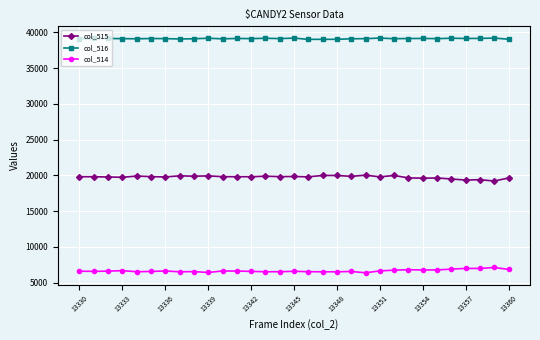

What is the average value of the col_514 series?

6649